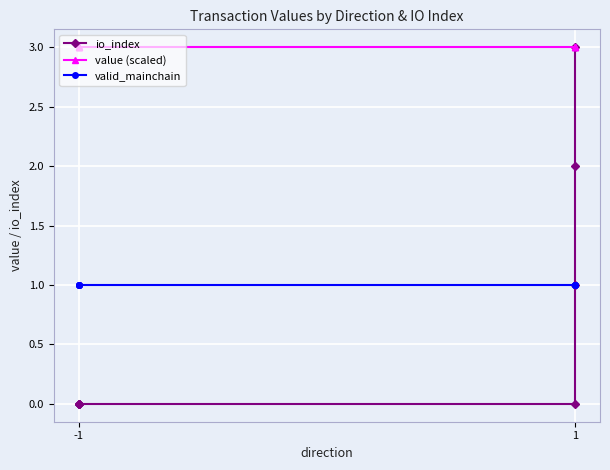

Which series changed the most between 1 and 3?

io_index